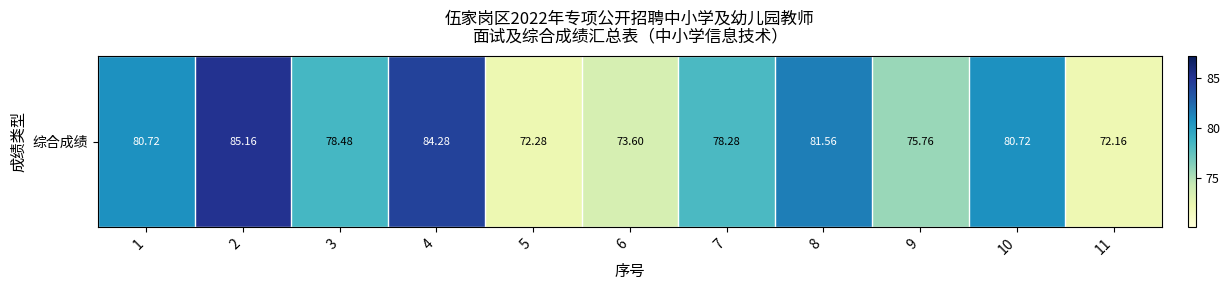

What is the change in value from 6 to 10?

+7.1